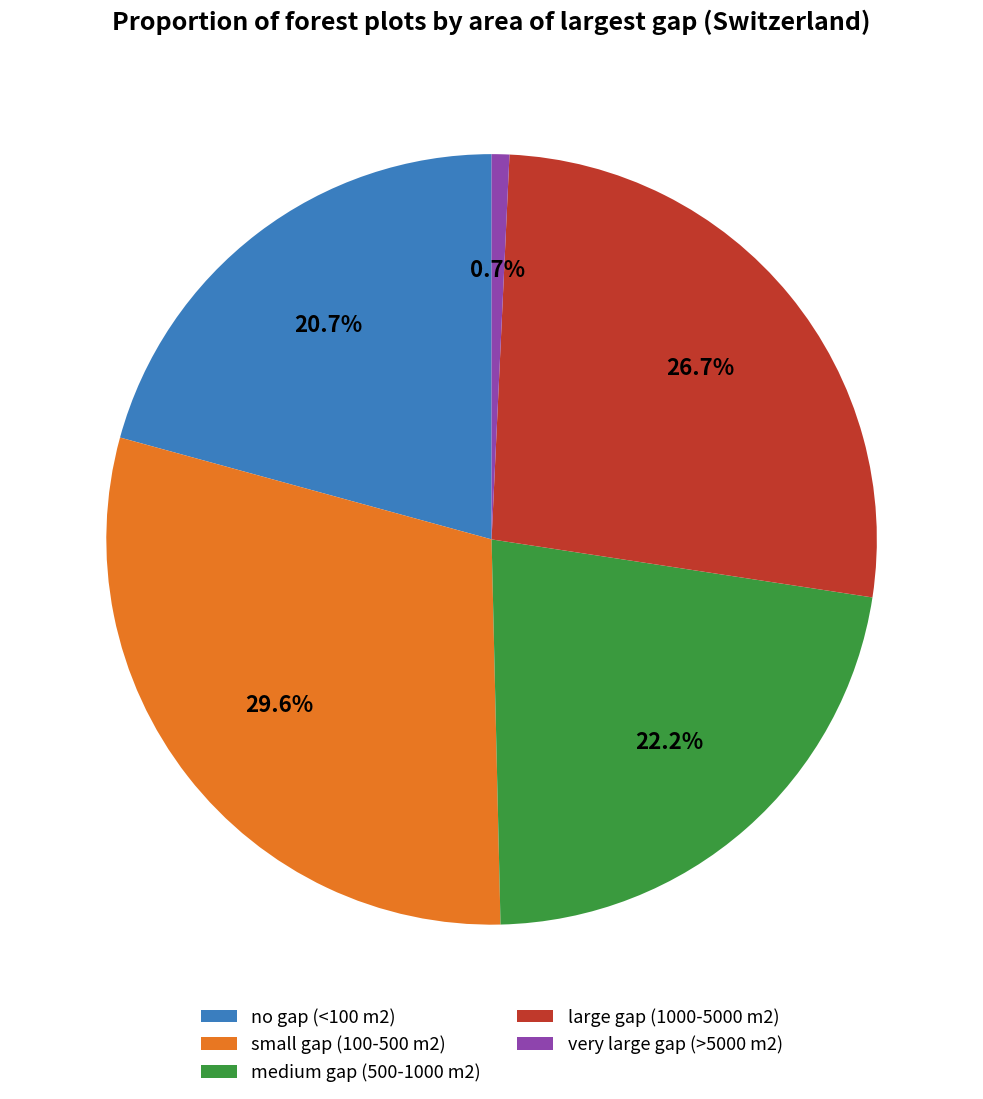

To the nearest percent, what portion does no gap (<100 m2) represent?

21%